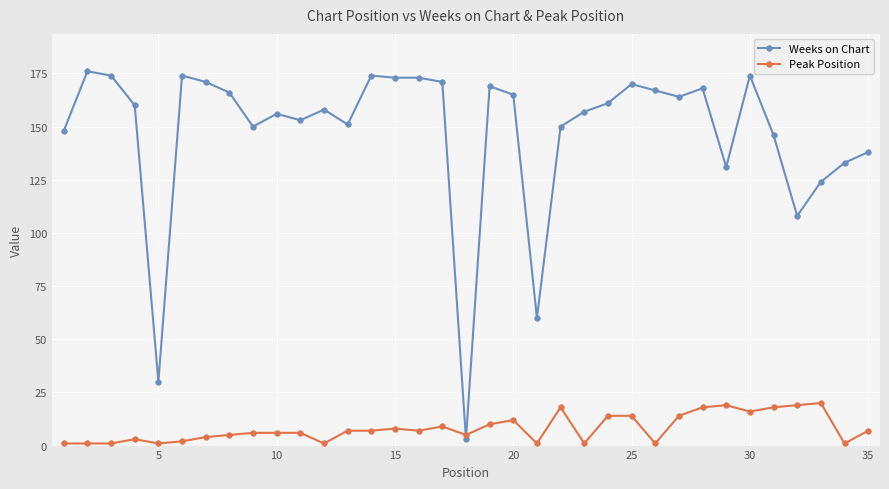

List the series in order of their peak value, highest first.

Weeks on Chart, Peak Position